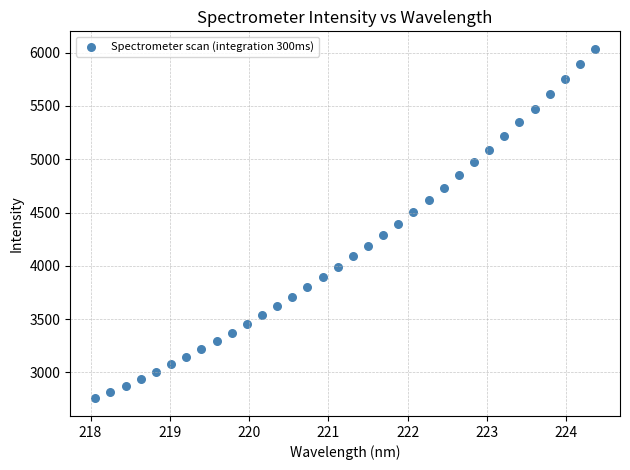

What is the range of X values (max minus min)?

6.3